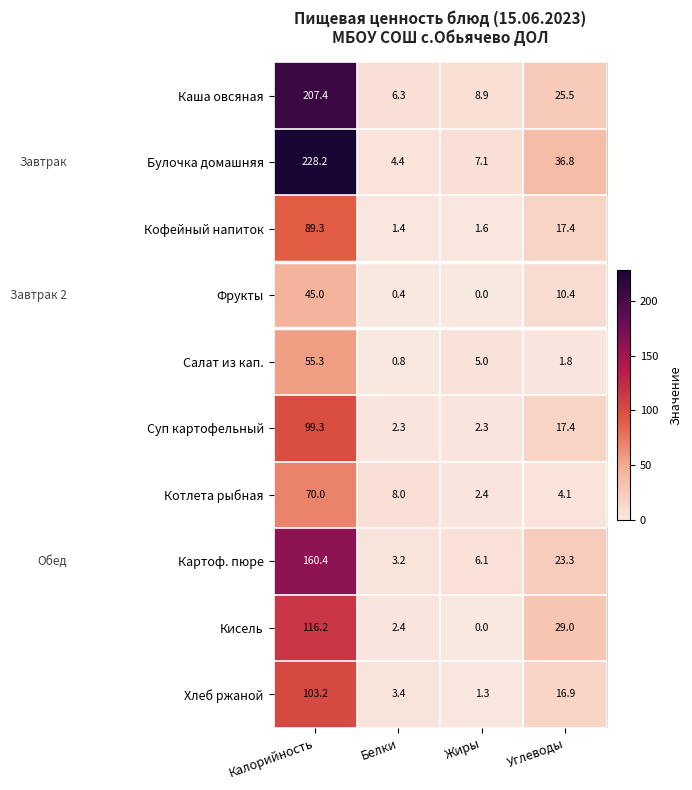

Which category has the lowest value in the Булочка домашняя series?

Белки